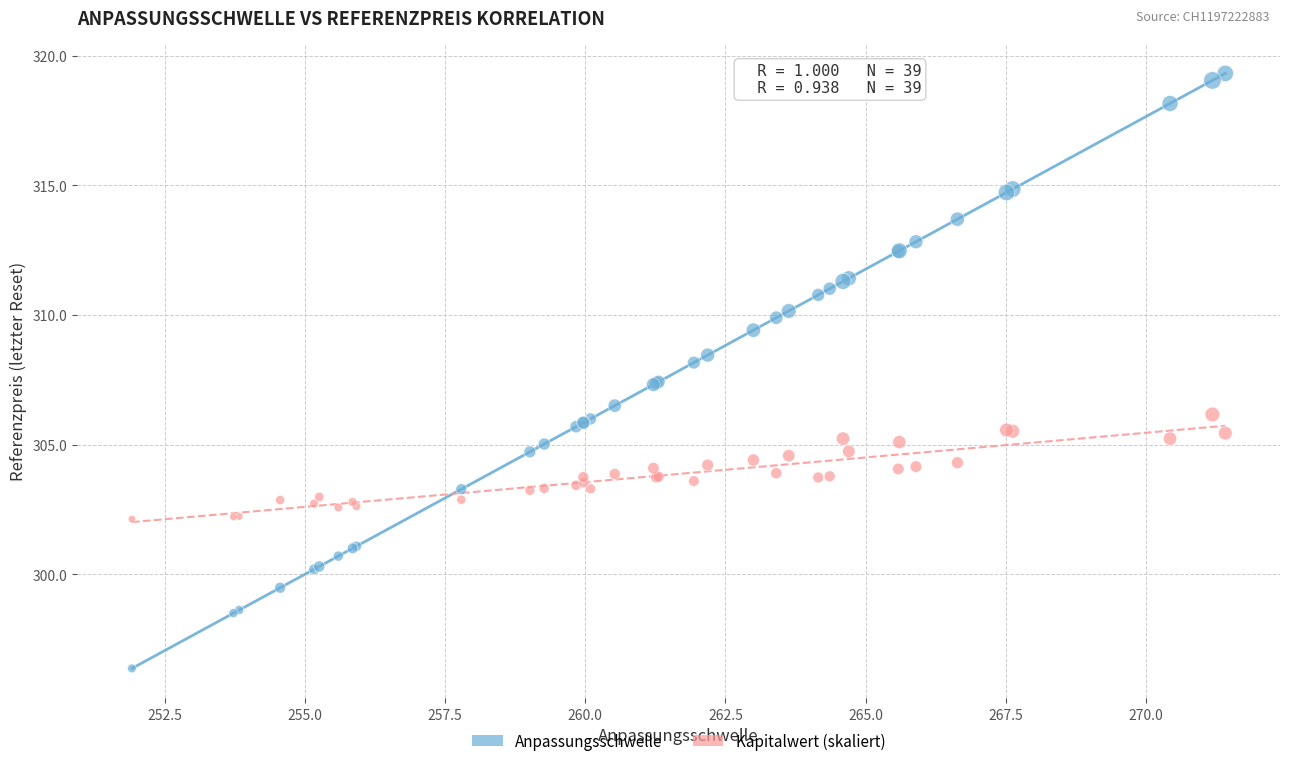

What is the X range (max minus min) for the scatter plot?

19.5